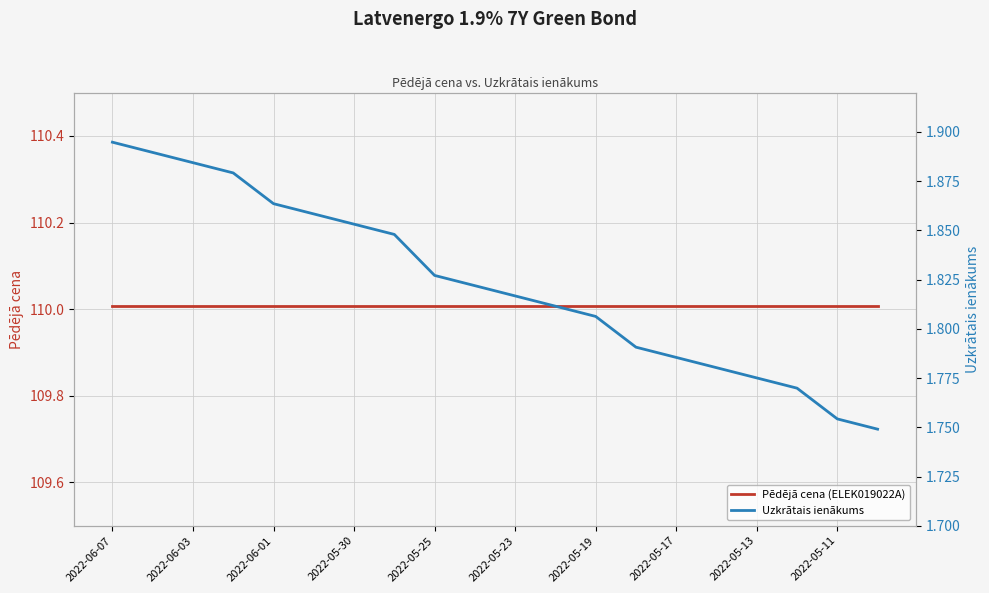

True or false: Uzkrātais ienākums and Pēdējā cena (ELEK019022A) intersect in this chart.

False